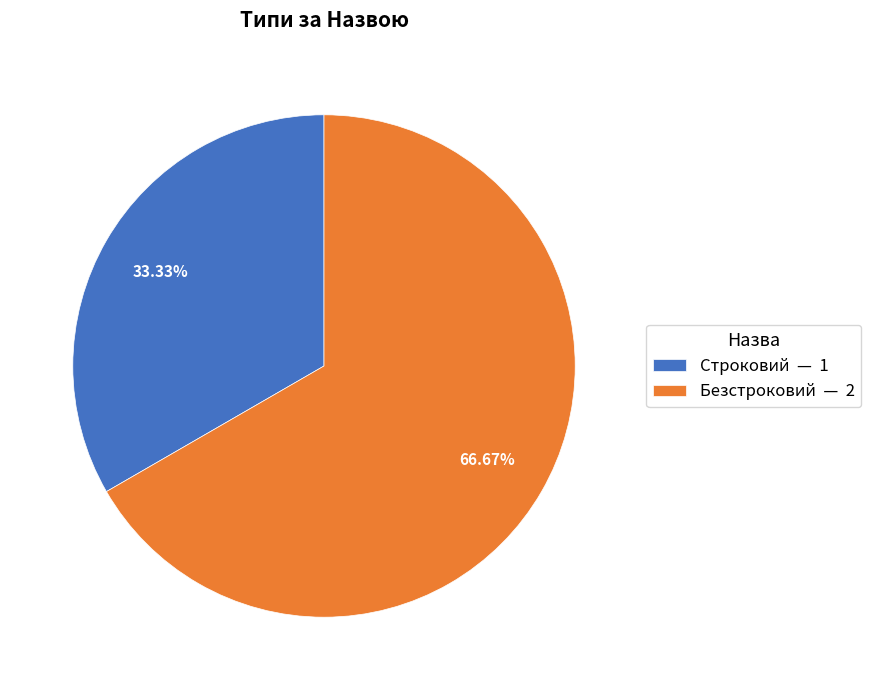

Which category accounts for the majority?

Безстроковий